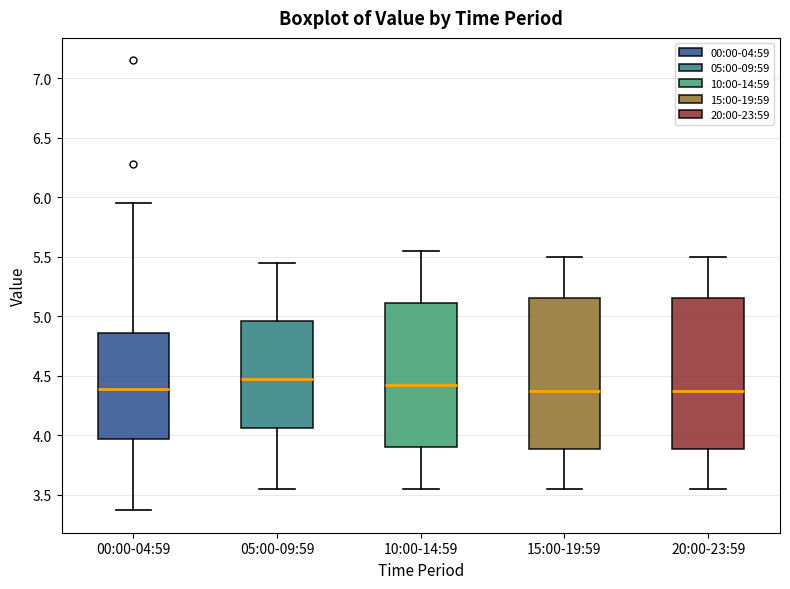

Reading left to right, read every box against the y-axis: the position of its median line, the range the box covers, and the ends of its whiskers. The values are not printed on the chart, so give them approximately, as read against the axis.

00:00-04:59: median 4.40, box 3.95 to 4.85, whiskers 3.35 to 5.95
05:00-09:59: median 4.50, box 4.05 to 4.95, whiskers 3.55 to 5.45
10:00-14:59: median 4.45, box 3.90 to 5.10, whiskers 3.55 to 5.55
15:00-19:59: median 4.40, box 3.90 to 5.15, whiskers 3.55 to 5.50
20:00-23:59: median 4.40, box 3.90 to 5.15, whiskers 3.55 to 5.50